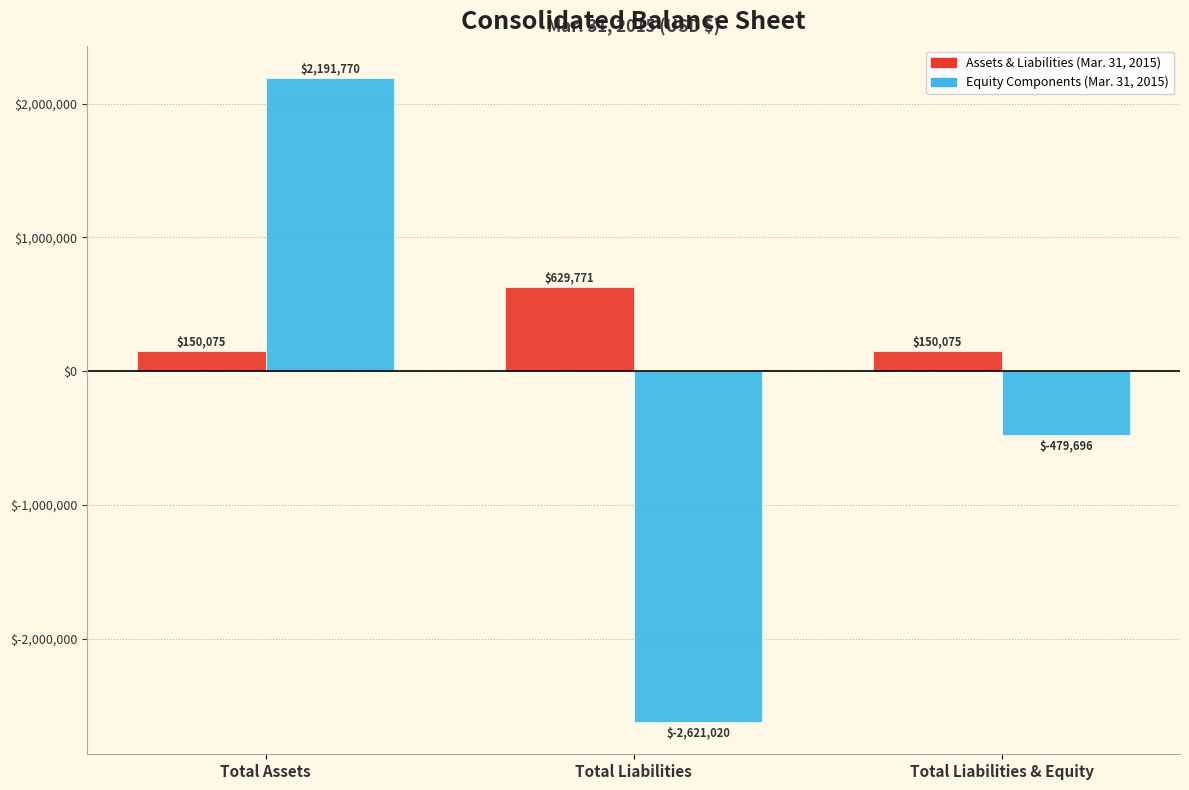

How many Assets & Liabilities (Mar. 31, 2015) values are between 150075 and 629771?

3